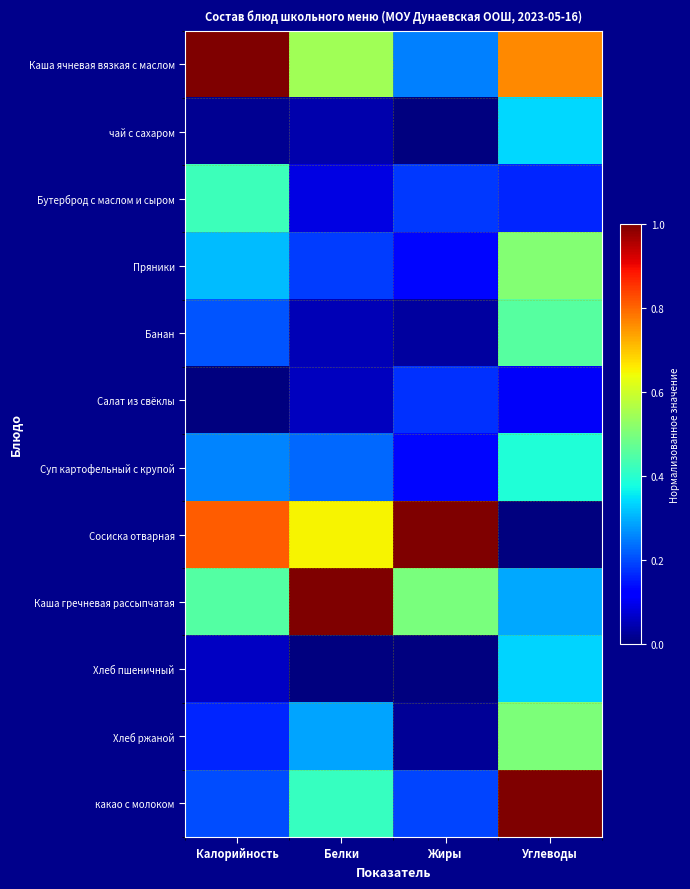

What is the difference between the highest and lowest values at Жиры?

1.0